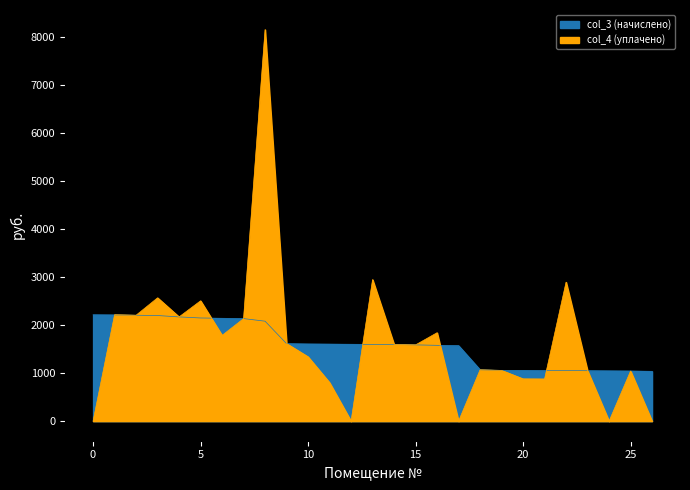

How many lines are shown in the chart?

2